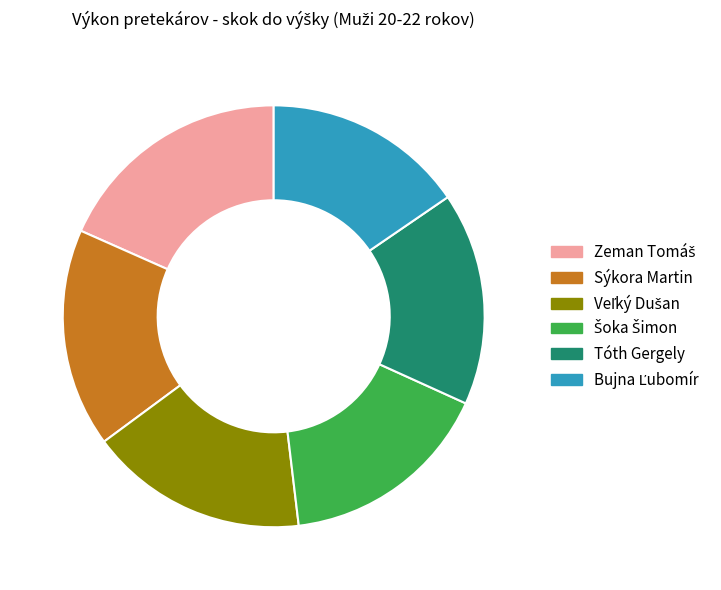

True or false: Tóth Gergely accounts for 16% of the total.

True